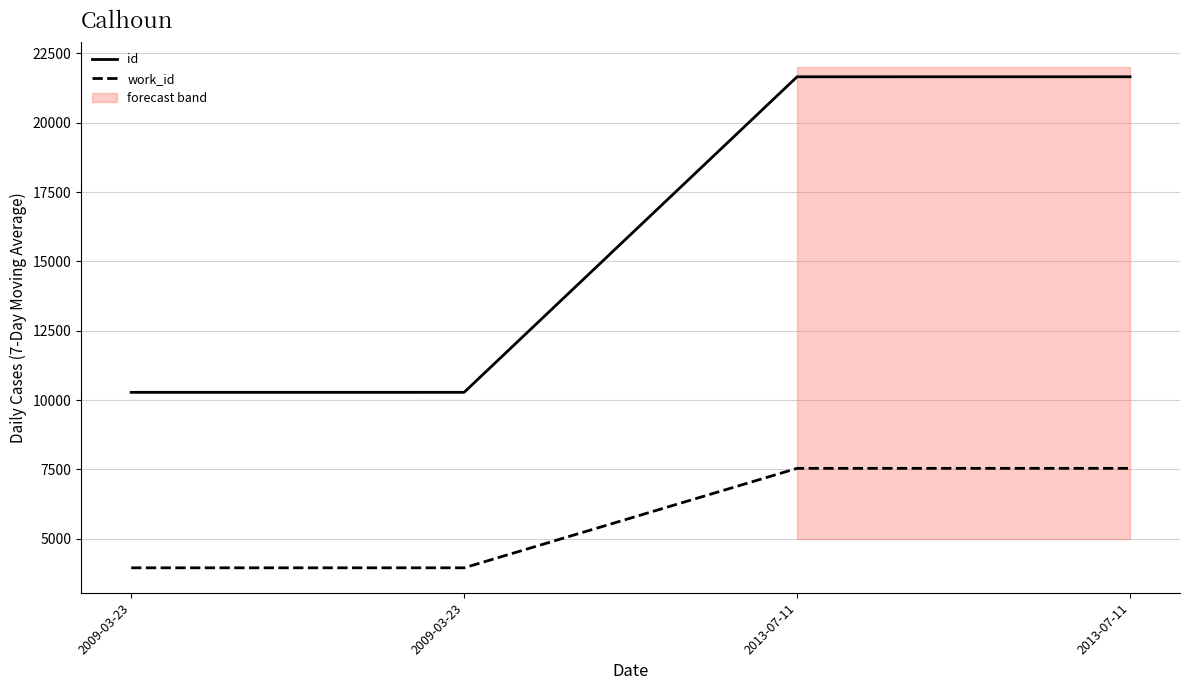

What is the smallest value displayed?

3953